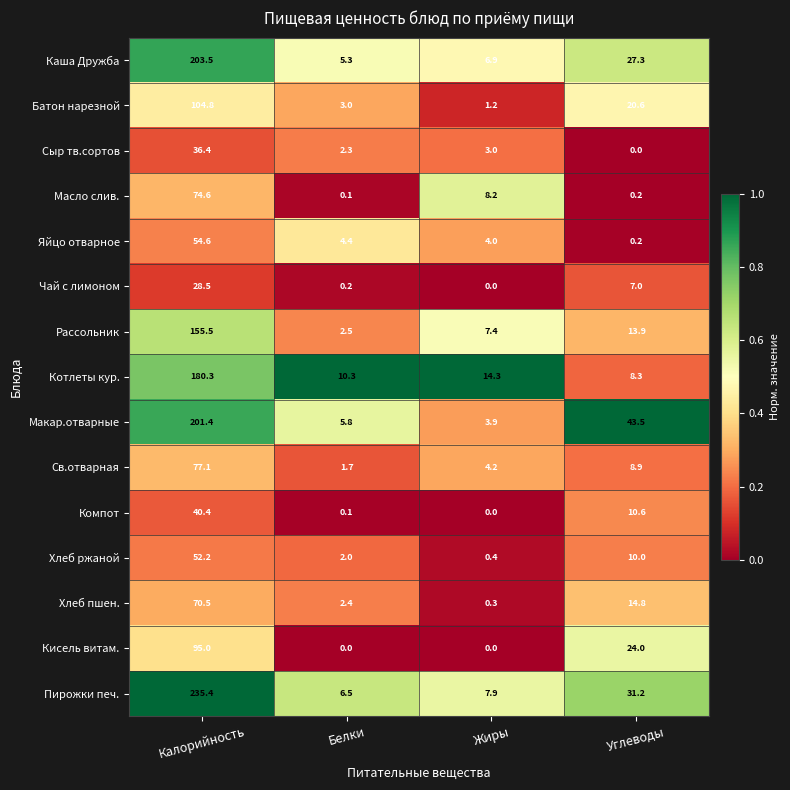

Which series has the largest range (max minus min)?

Пирожки печ.